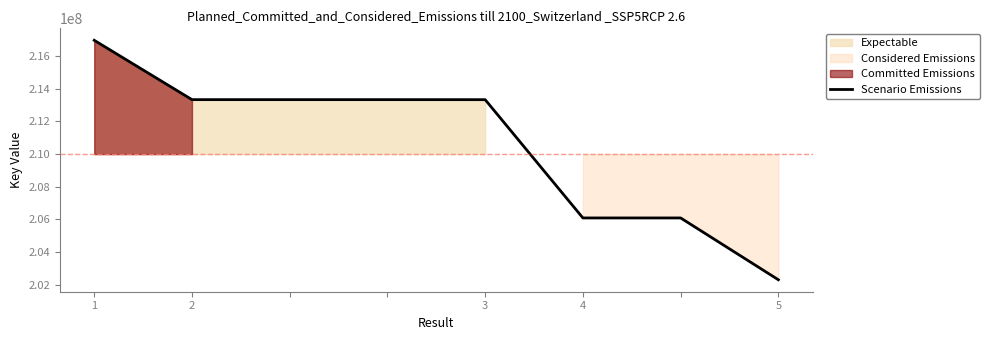

At which label does the data first exceed 213334197?

1